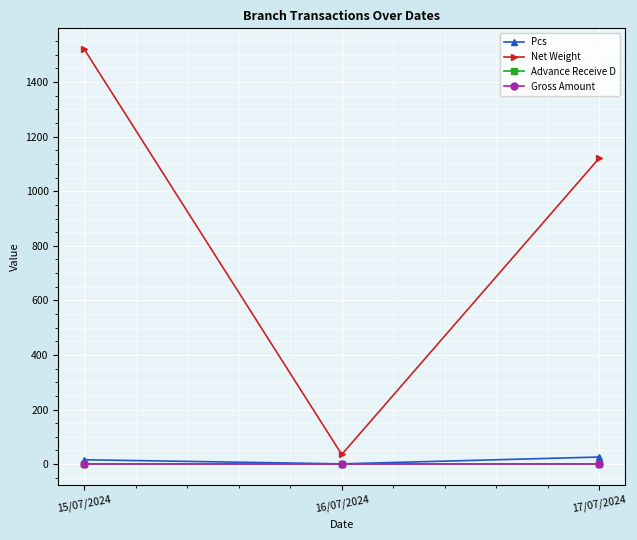

Does the chart have visible grid lines?

Yes